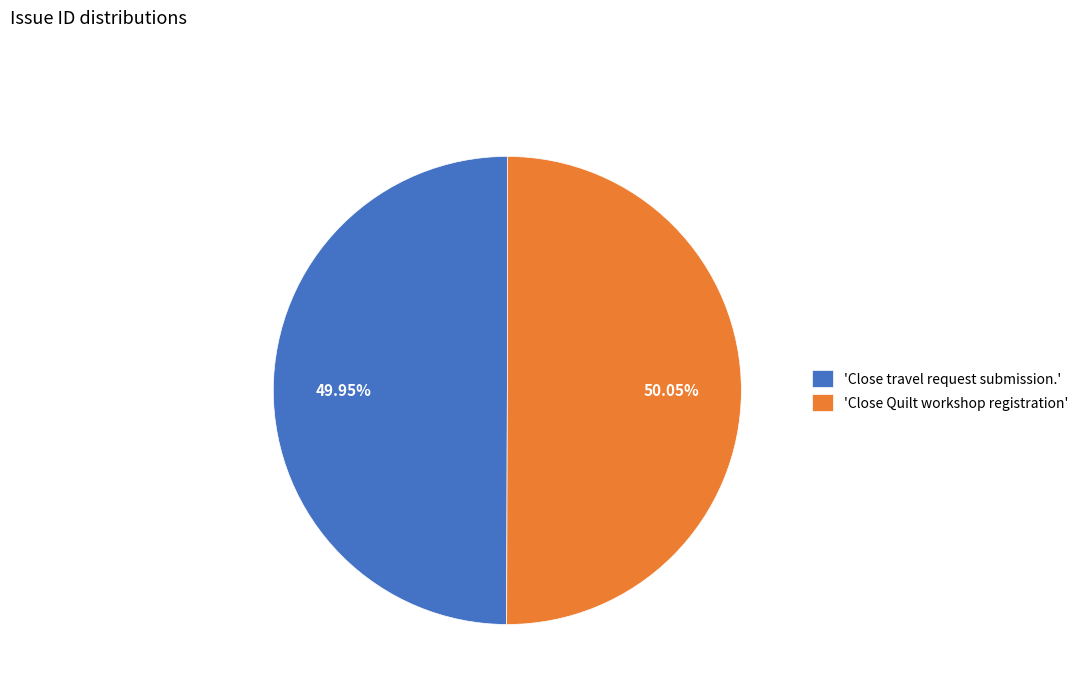

How many segments does this pie chart have?

2